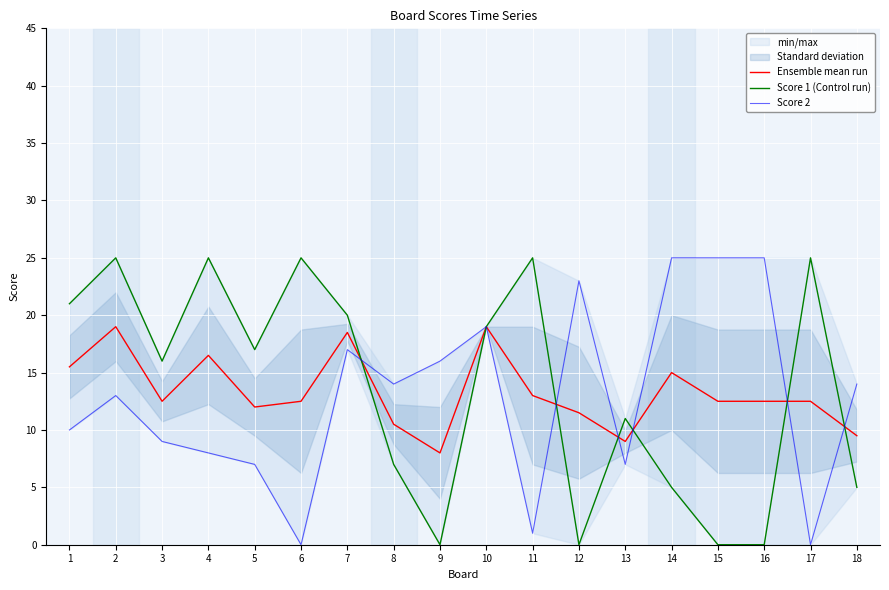

How many interior local valleys does the Score 1 (Control run) series have?

4